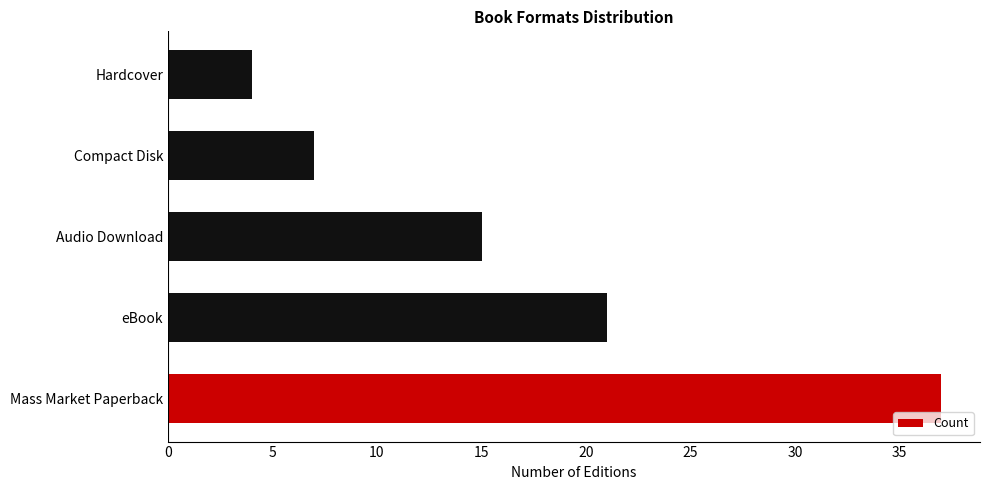

What is the maximum value shown in the chart?

37